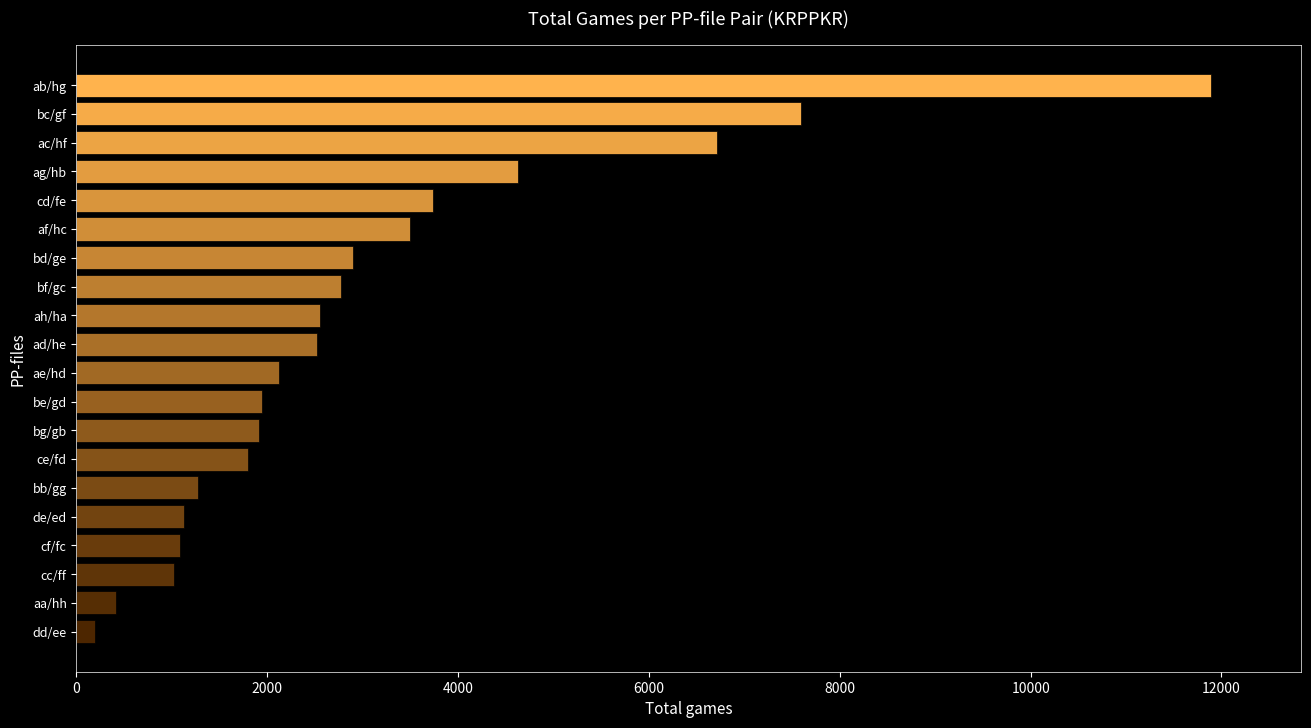

The chart shows a value of 6709 at ac/hf. True or false?

True